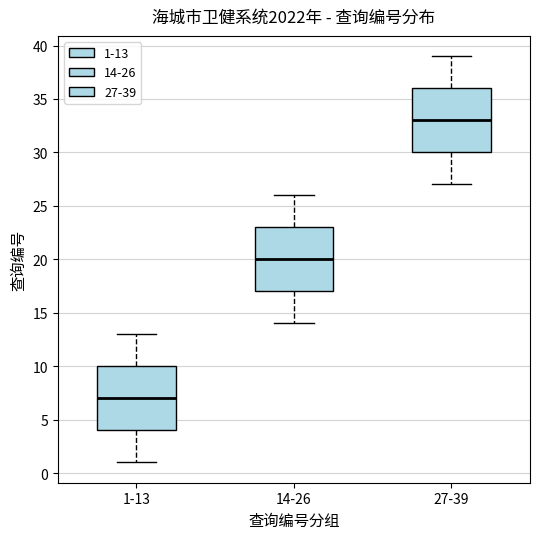

Reading left to right, transcribe this box plot: for each box, give where its median line is, the range the box spans, and where its two whiskers end, as read against the y-axis. The values are not printed on the chart, so give them approximately, as read against the axis.

1-13: median 7, box 4 to 10, whiskers 1 to 13
14-26: median 20, box 17 to 23, whiskers 14 to 26
27-39: median 33, box 30 to 36, whiskers 27 to 39